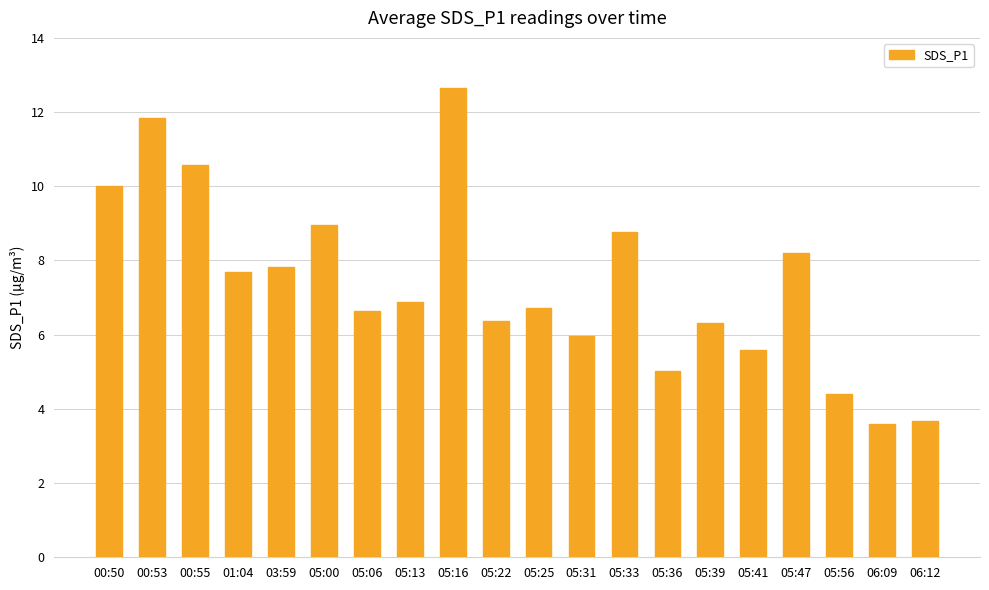

Approximately how many times larger is the value at 01:04 compared to 05:16?

0.6